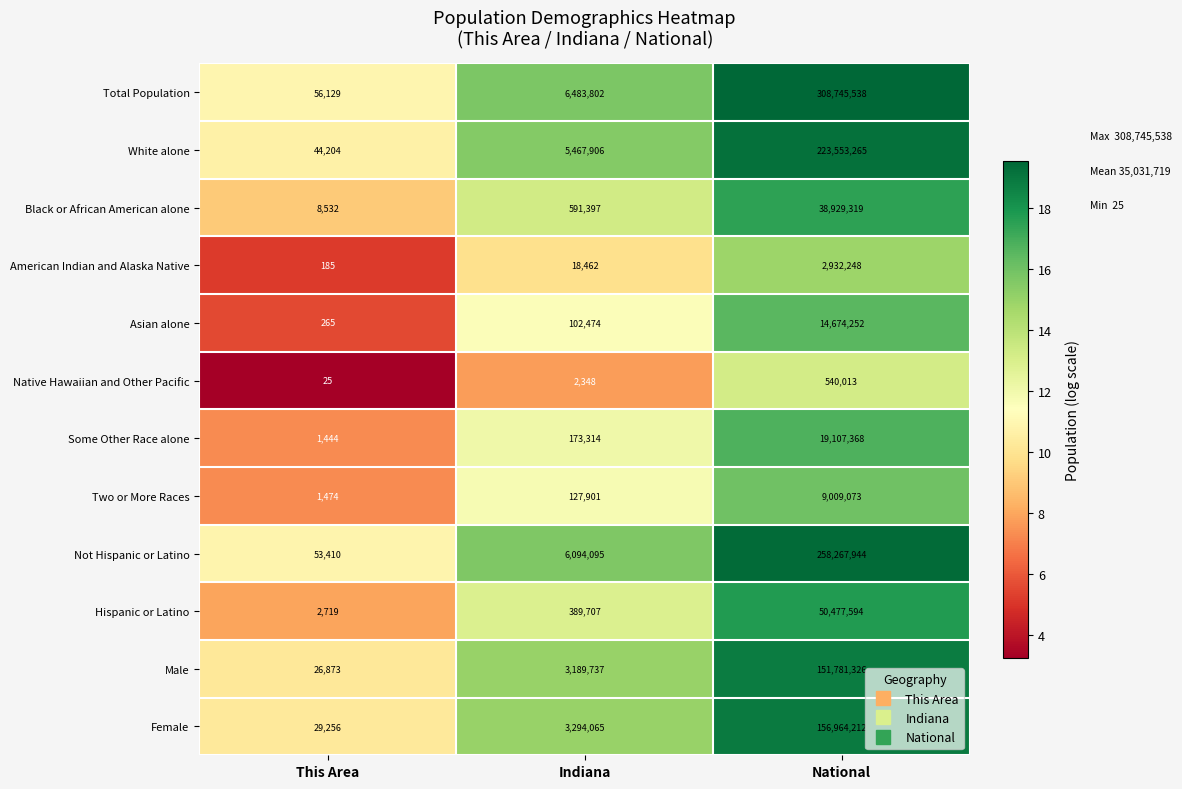

Read the Total Population value at National.

308745538